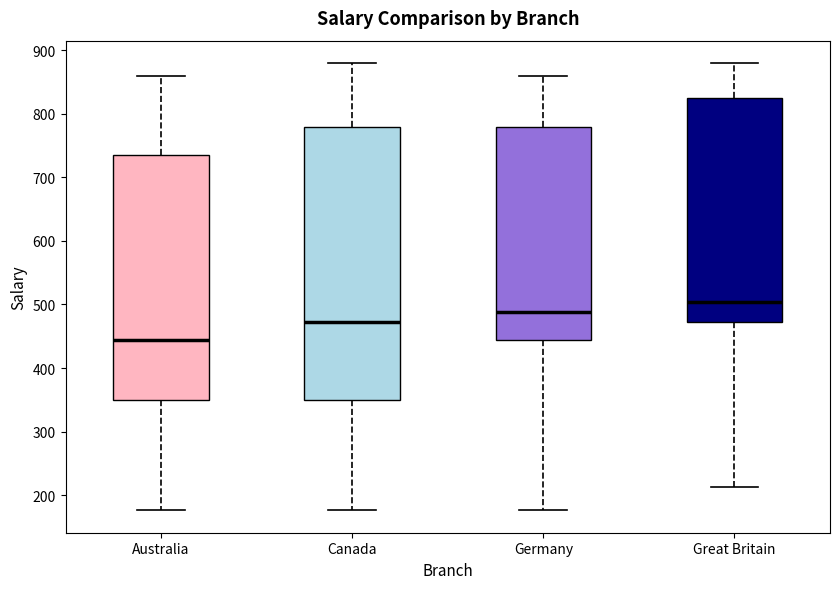

Comparing the boxes themselves (not the whiskers), which one is the tallest?

Canada